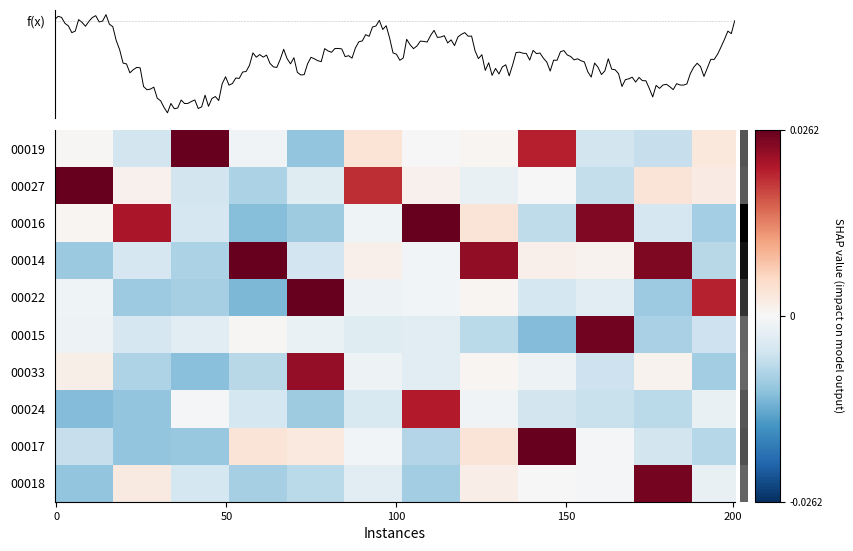

Is the value of 00015 at 06 greater than the value of 00016 at 04?

No